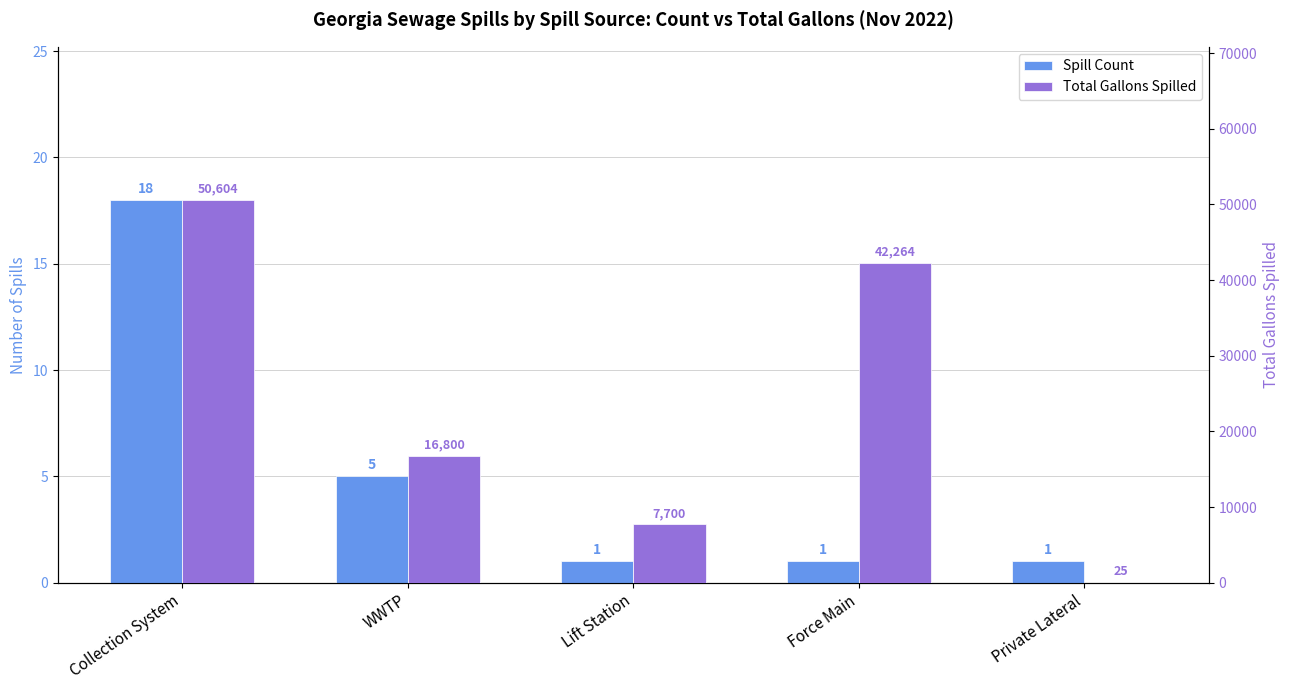

What is the approximate value of Spill Count at Private Lateral?

1